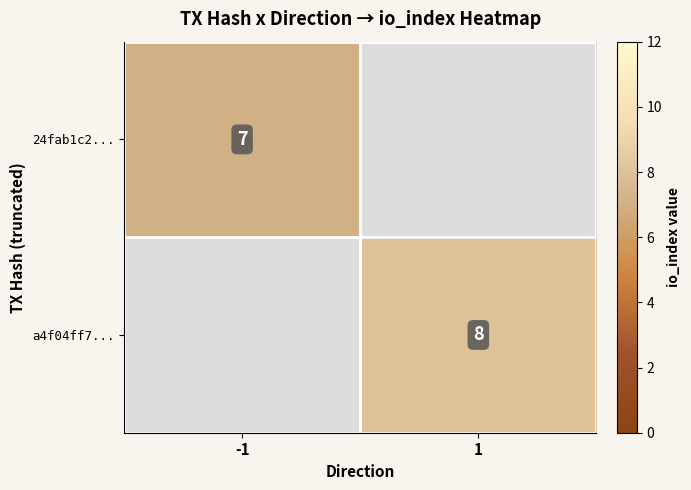

True or false: a4f04ff7... has a value of 2.2 at 1.

False